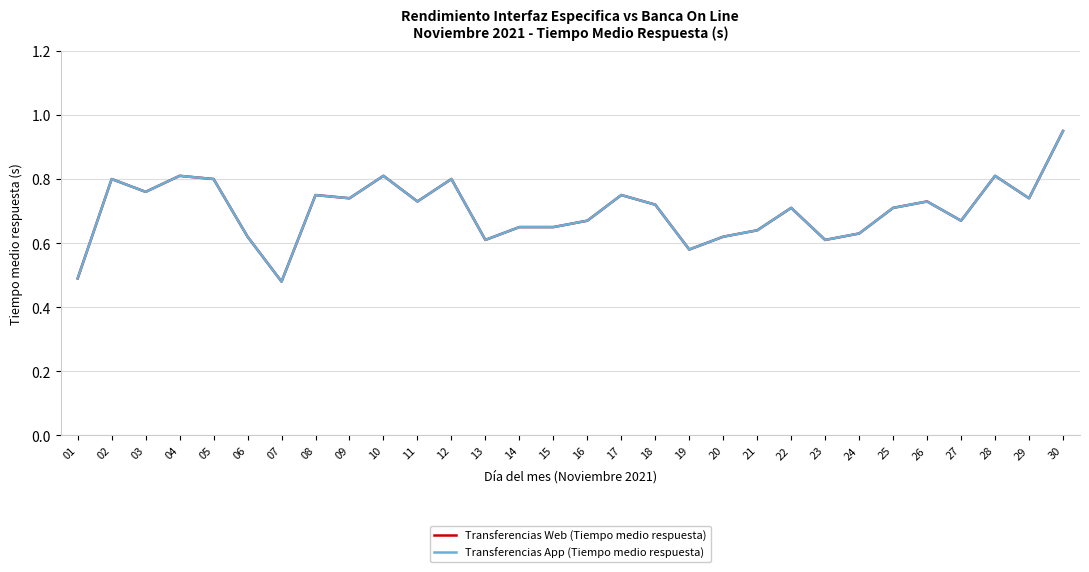

True or false: Transferencias Web (Tiempo medio respuesta) has a value of 0.7 at 15.

True